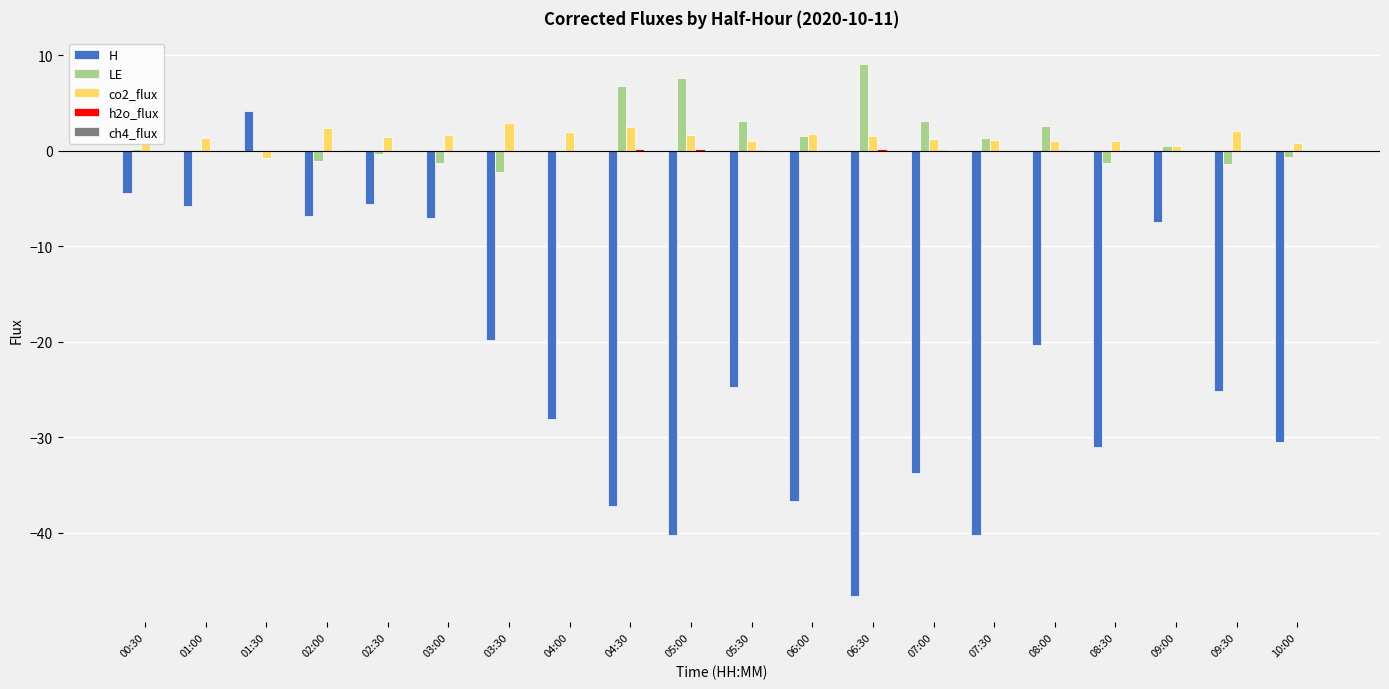

At which category is the sum across all series the highest?

01:30